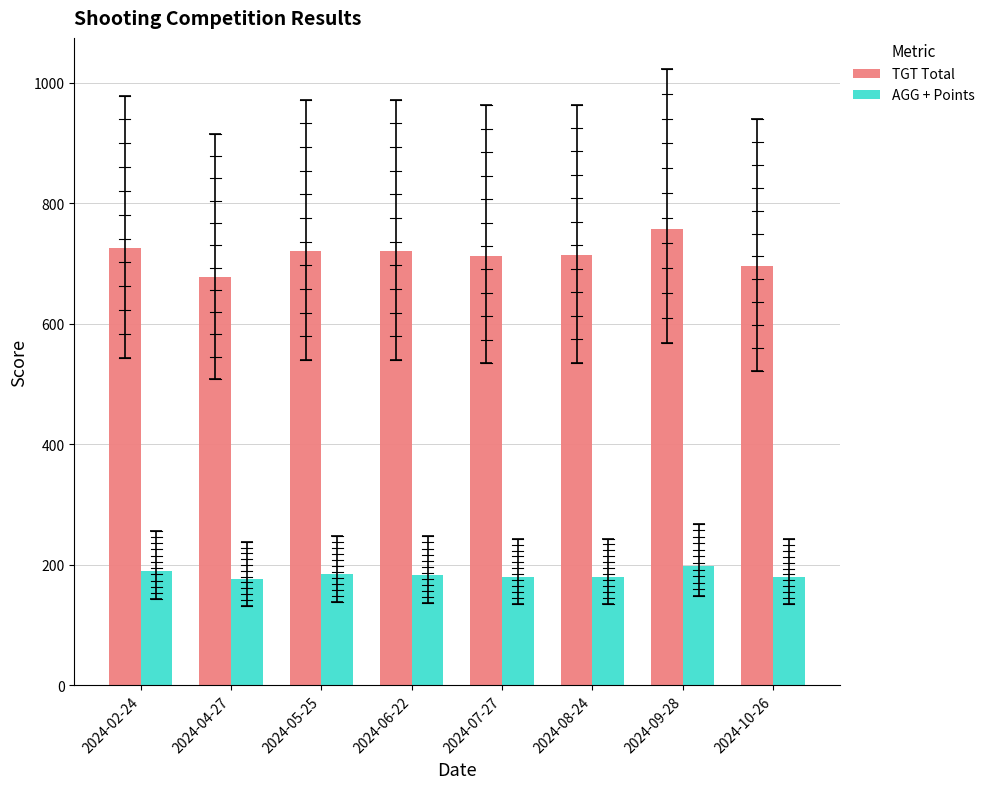

What is the difference between the maximum and minimum values in the TGT Total series?

80.0